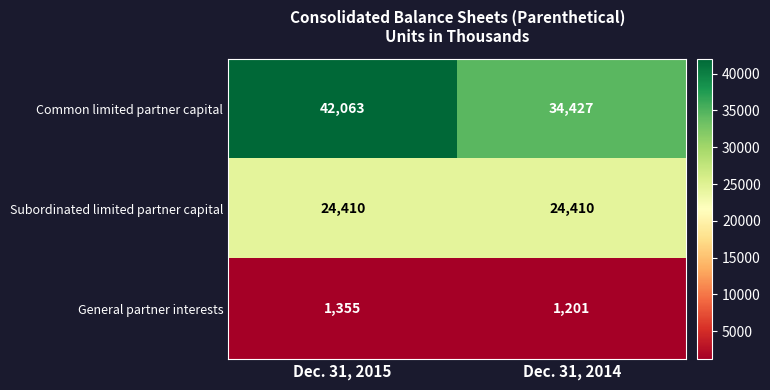

At which category is the sum across all series the highest?

Dec. 31, 2015